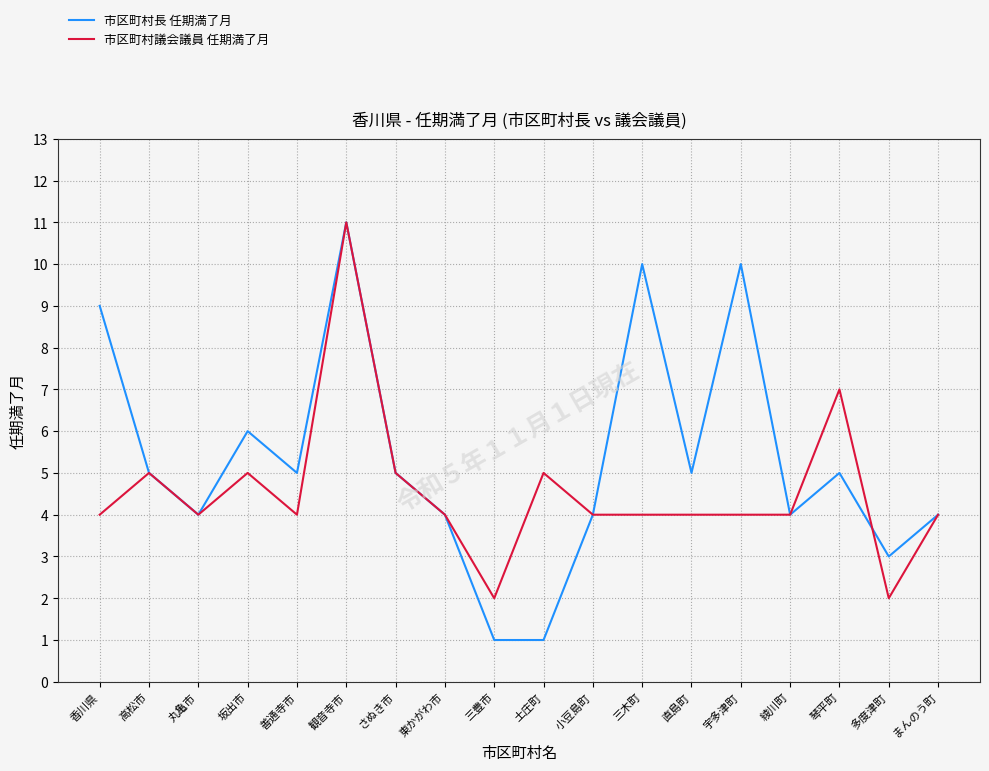

At which label does 市区町村長 任期満了月 reach its peak?

観音寺市